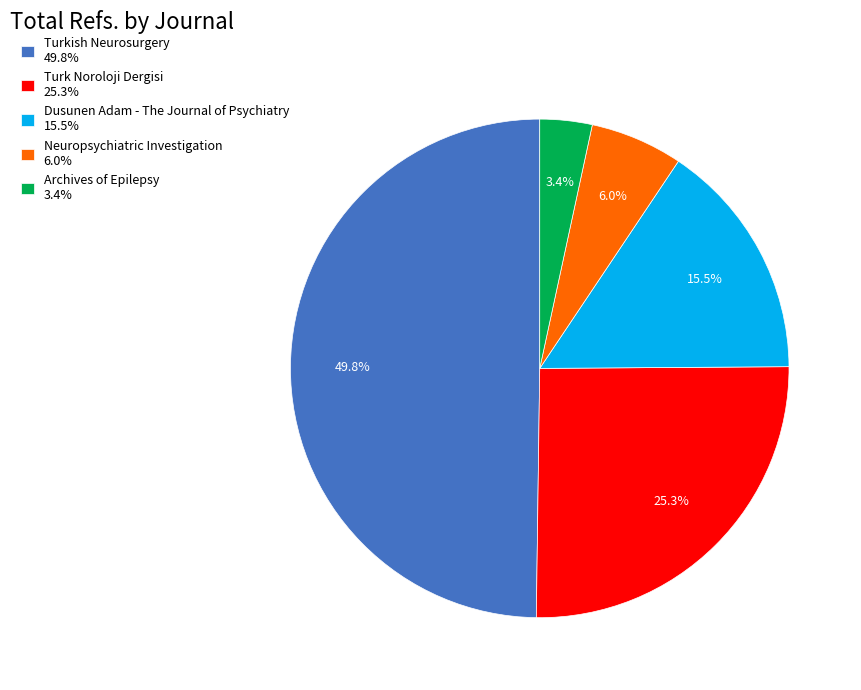

Does Neuropsychiatric Investigation 6.0% account for over 50% of the chart?

No